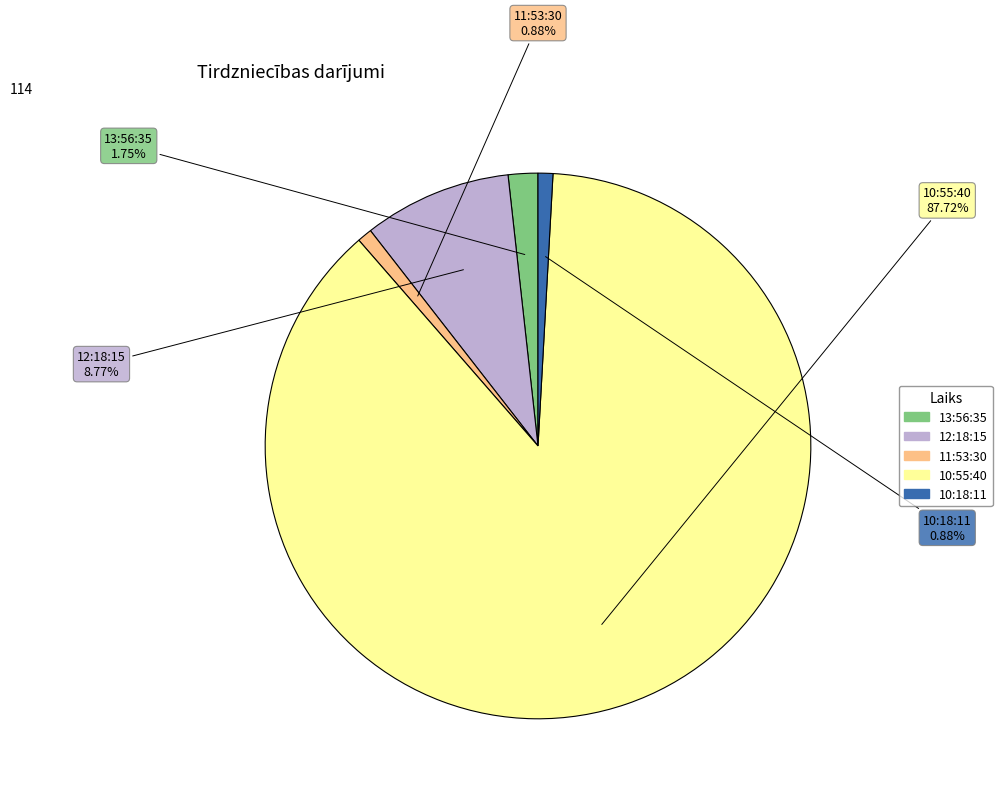

What percentage do 11:53:30 and 10:18:11 together represent?

1.8%